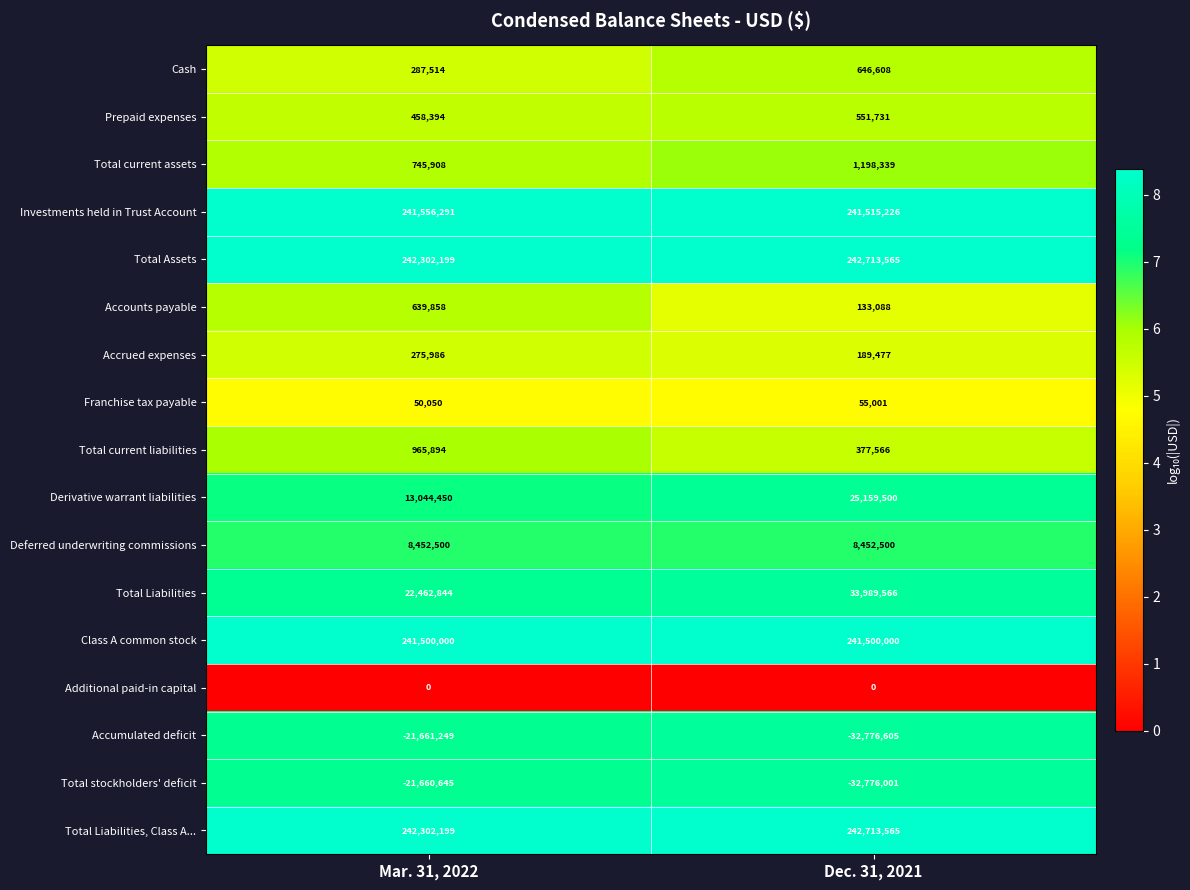

Which category has the lowest value across all series?

Dec. 31, 2021